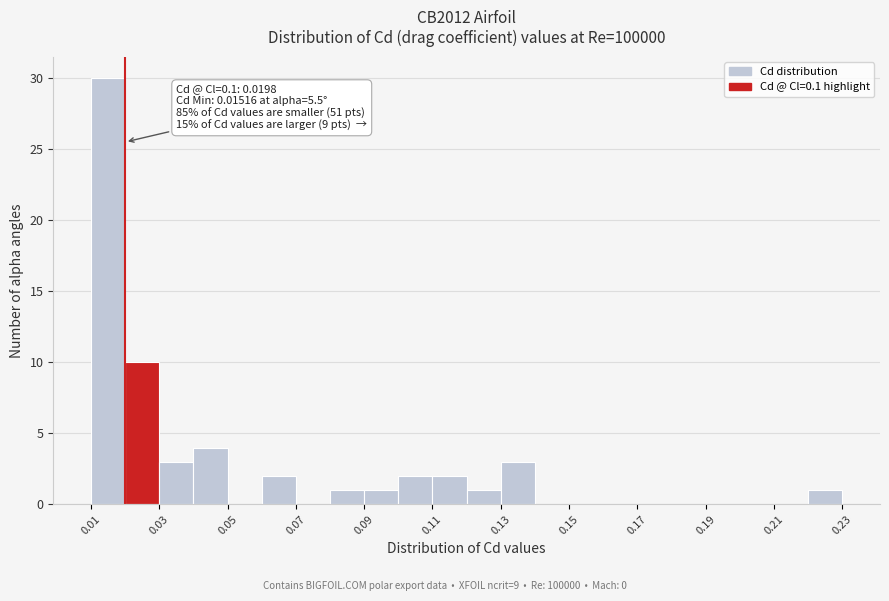

Which range on the x-axis has the tallest bar?

0.01 to 0.02